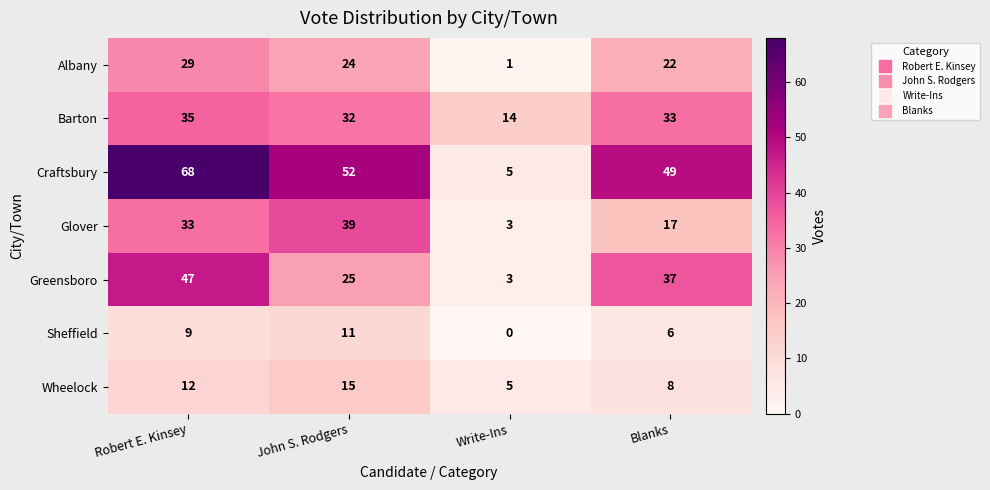

Is it true that Albany equals 29 at Robert E. Kinsey?

True